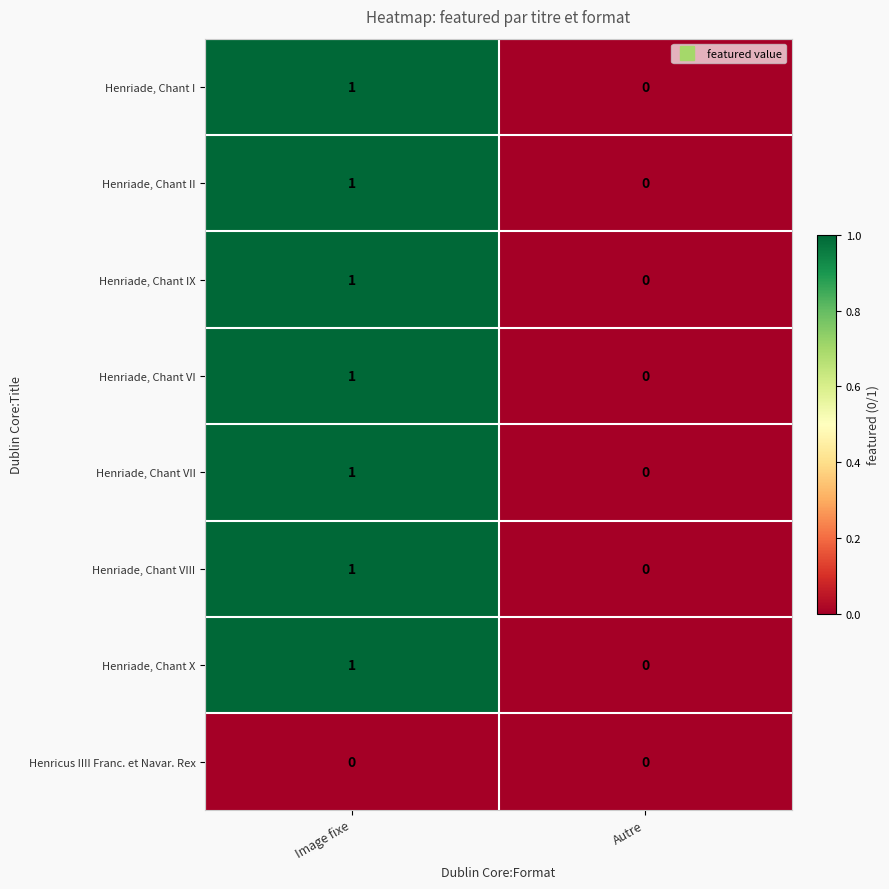

List the labels in order of Henriade, Chant II value, largest first.

Image fixe, Autre